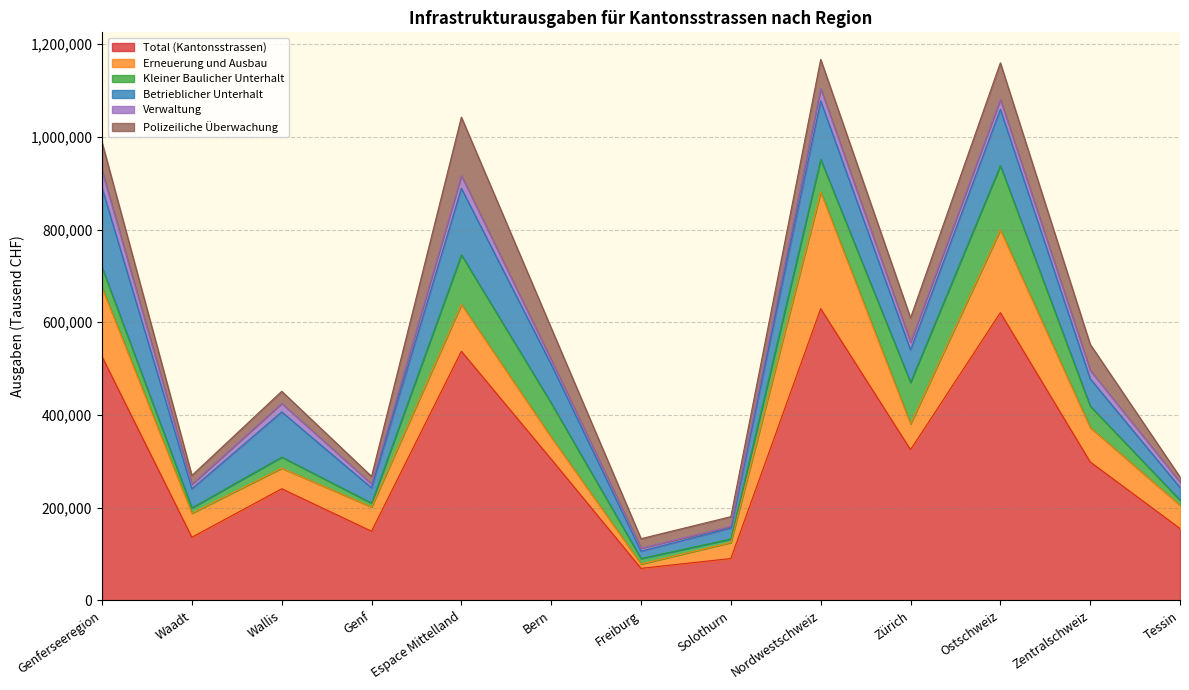

Where do Kleiner Baulicher Unterhalt and Polizeiliche Überwachung first cross each other?

Espace Mittelland and Bern